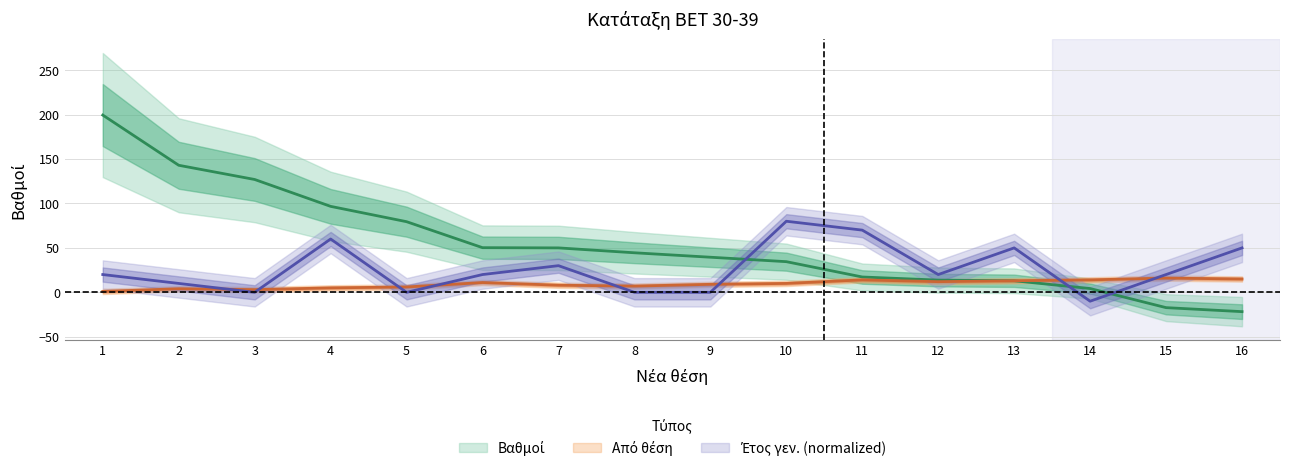

Count the Έτος γεν. values in the range 0 to 50.

12